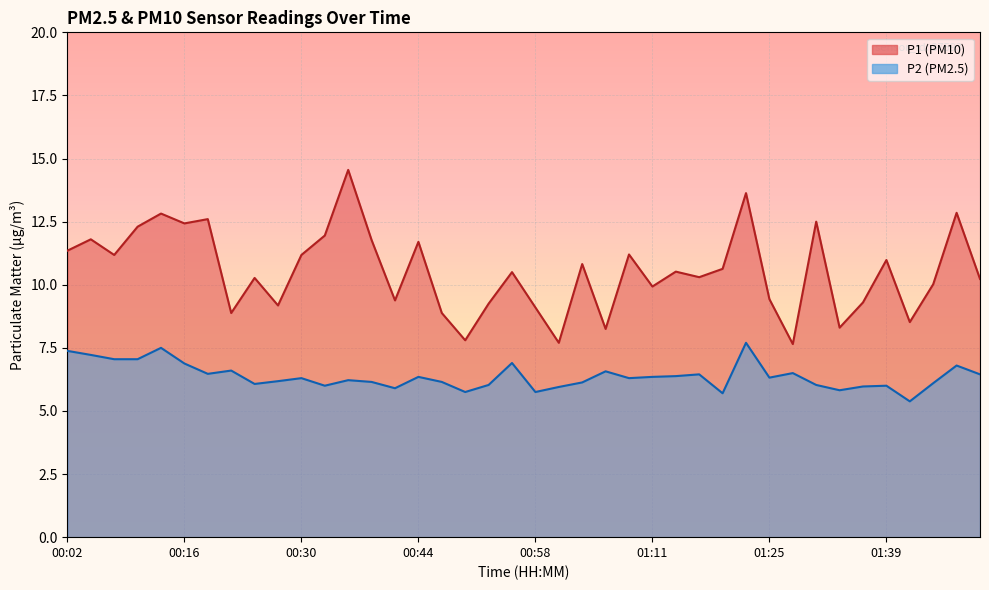

Which series has the largest total across all categories?

P1